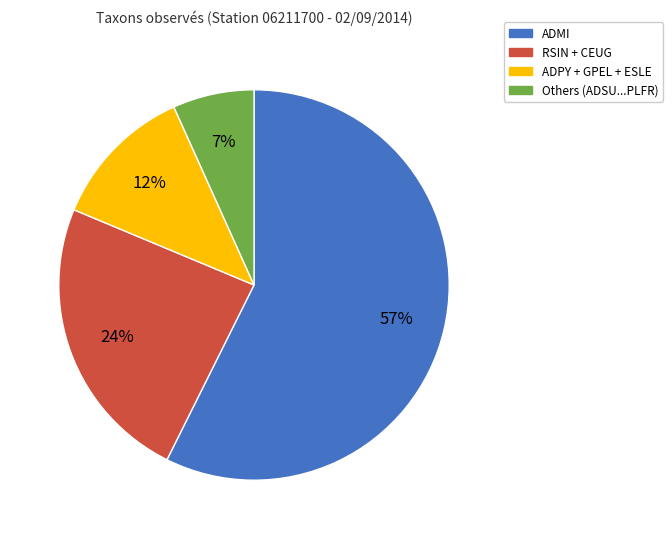

Is there any slice that represents more than half of the pie?

Yes